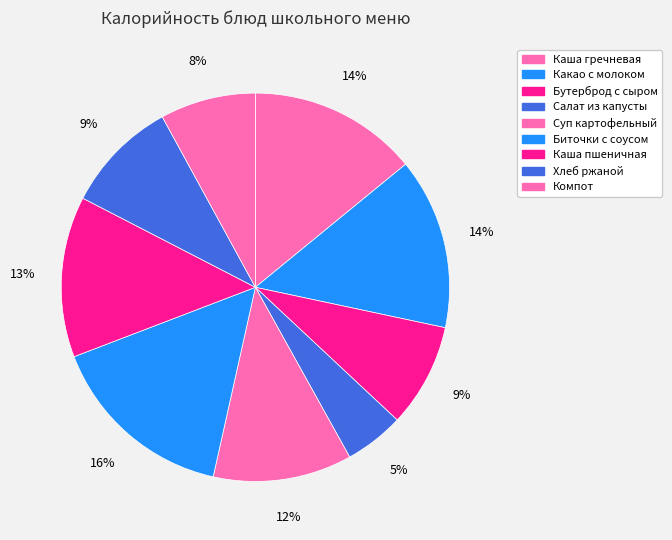

Does any single category account for the majority?

No